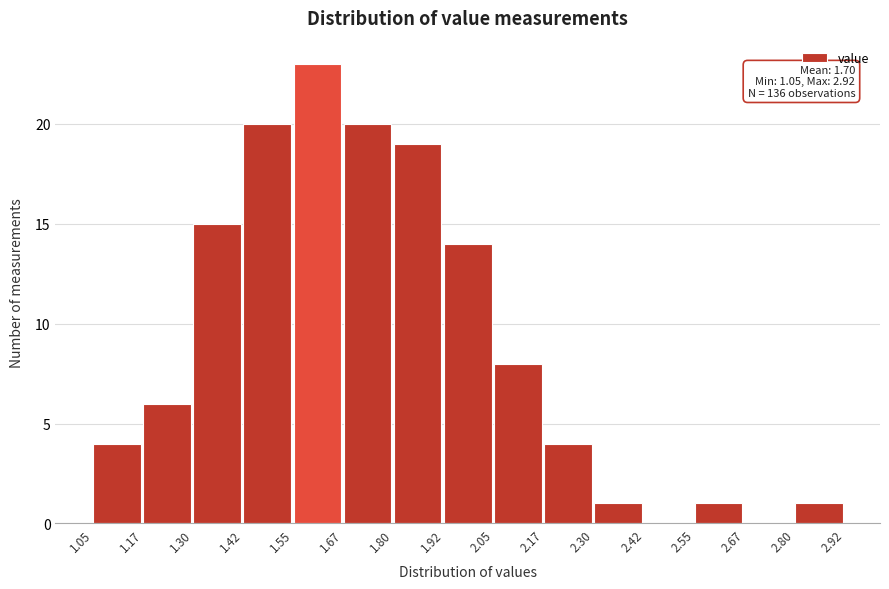

Over which range of the x-axis is the bar tallest?

1.55 to 1.67